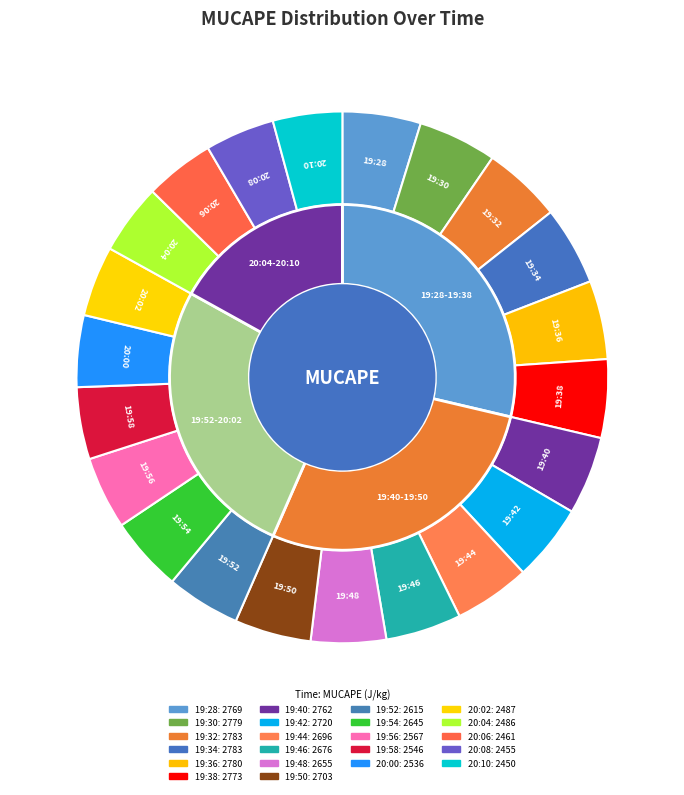

How many slices are in this pie chart?

22